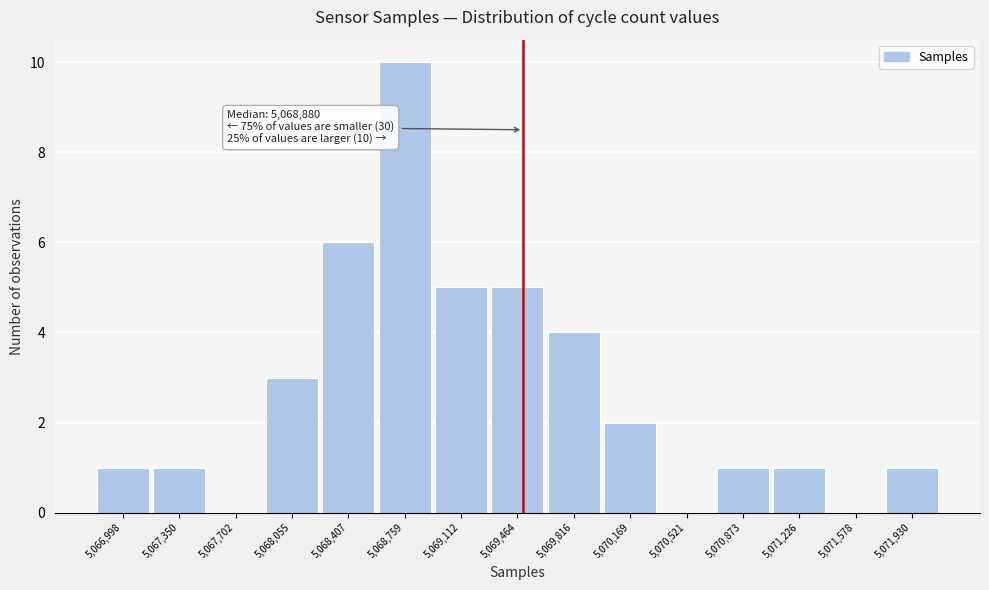

Which range on the x-axis has the tallest bar?

5068600 to 5068950